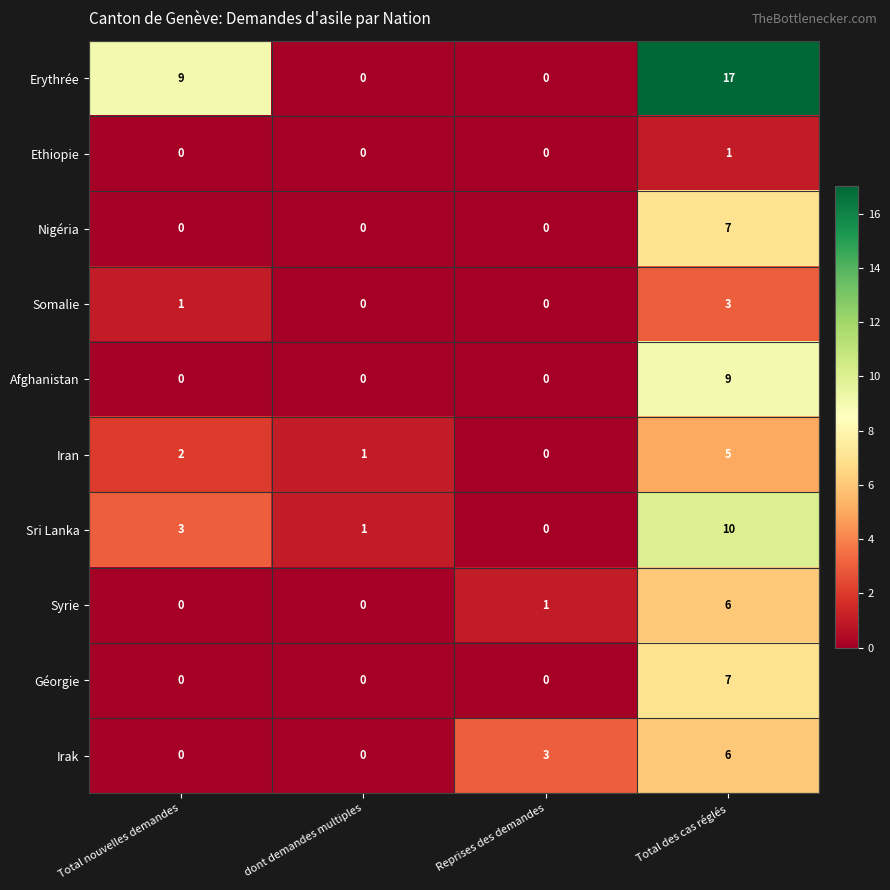

How many Sri Lanka values are between 1 and 10?

3